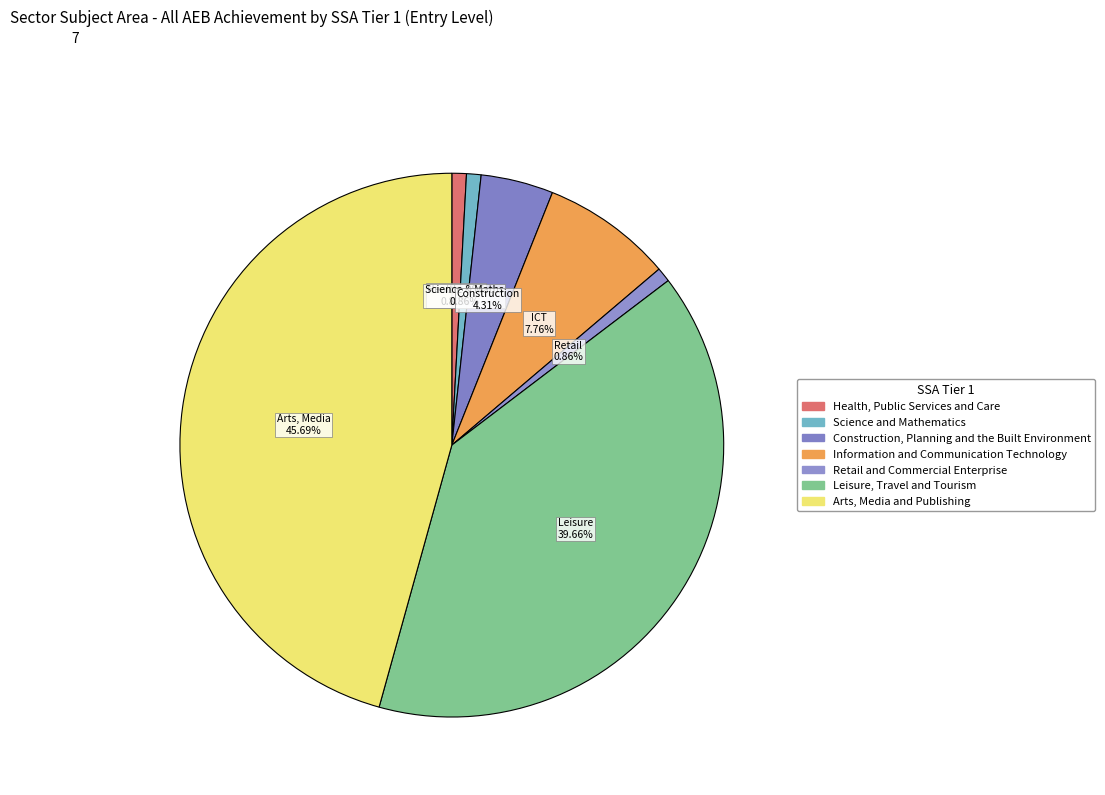

How many segments does this pie chart have?

7